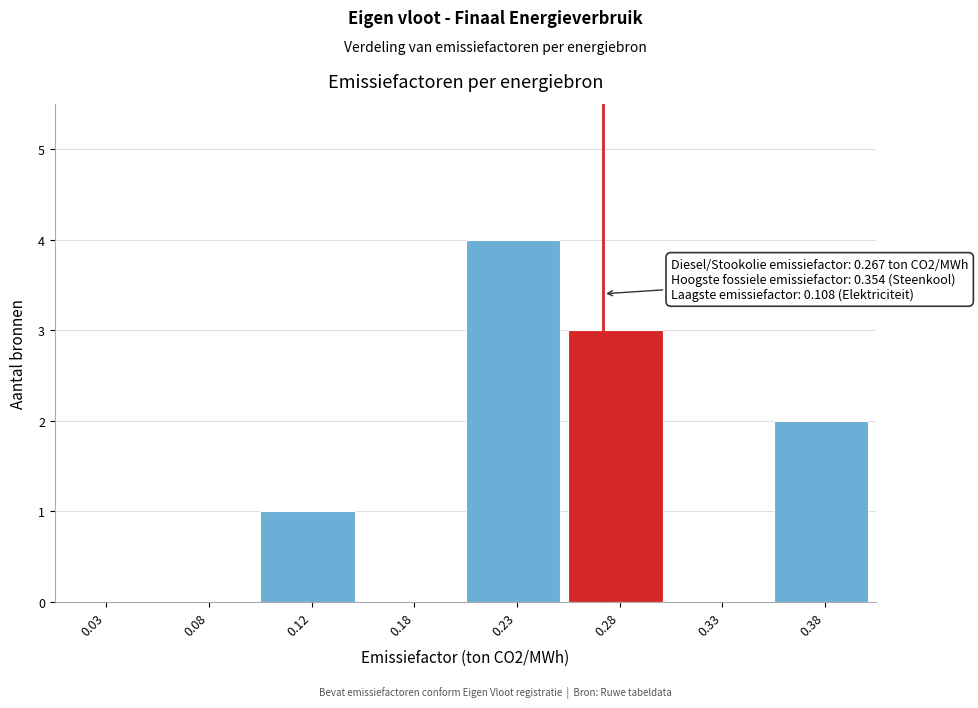

Reading left to right, list all the values displayed in this chart.

0.03=0	0.08=0	0.12=1	0.18=0	0.23=4	0.28=3	0.33=0	0.38=2